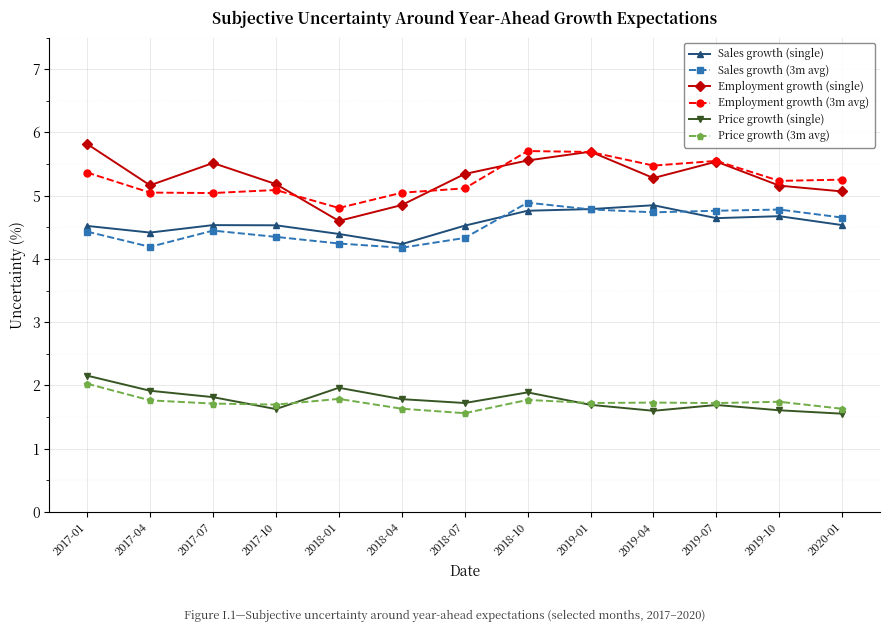

What position from the left is 2018-07?

7